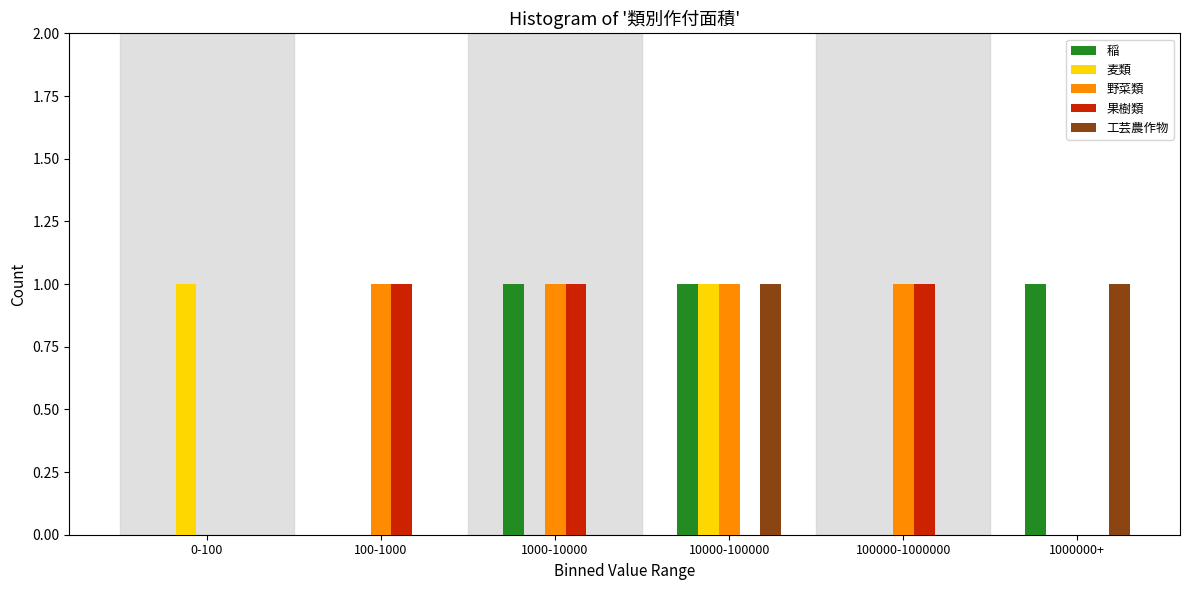

Reading left to right, list all the values displayed in this chart.

稲: 0-100=0	100-1000=0	1000-10000=1	10000-100000=1	100000-1000000=0	1000000+=1
麦類: 0-100=1	100-1000=0	1000-10000=0	10000-100000=1	100000-1000000=0	1000000+=0
野菜類: 0-100=0	100-1000=1	1000-10000=1	10000-100000=1	100000-1000000=1	1000000+=0
果樹類: 0-100=0	100-1000=1	1000-10000=1	10000-100000=0	100000-1000000=1	1000000+=0
工芸農作物: 0-100=0	100-1000=0	1000-10000=0	10000-100000=1	100000-1000000=0	1000000+=1